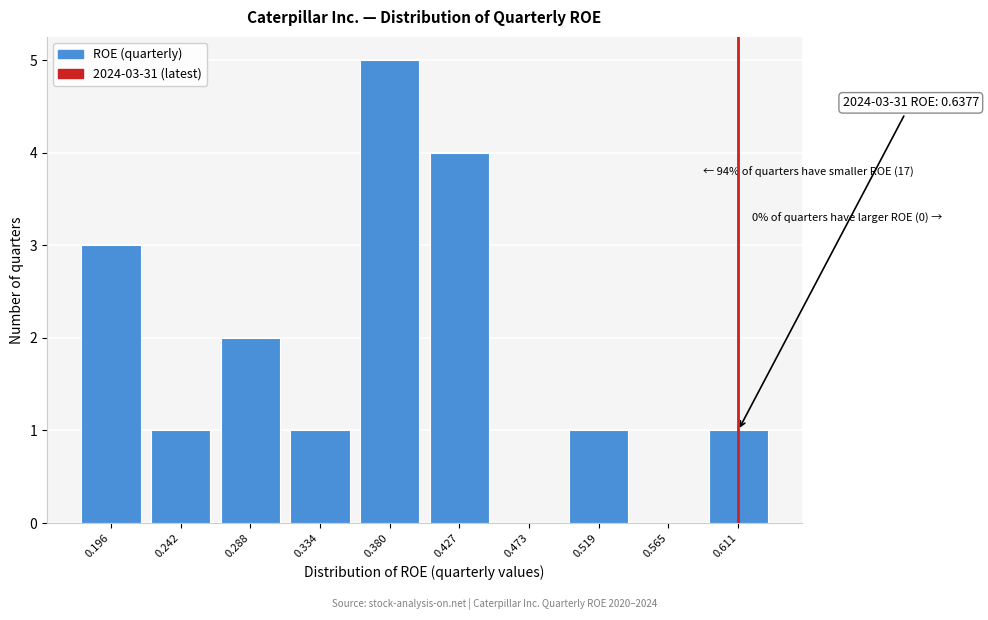

Reading left to right, what are all the values shown in this chart?

0.196=3	0.242=1	0.288=2	0.334=1	0.380=5	0.427=4	0.473=0	0.519=1	0.565=0	0.611=1